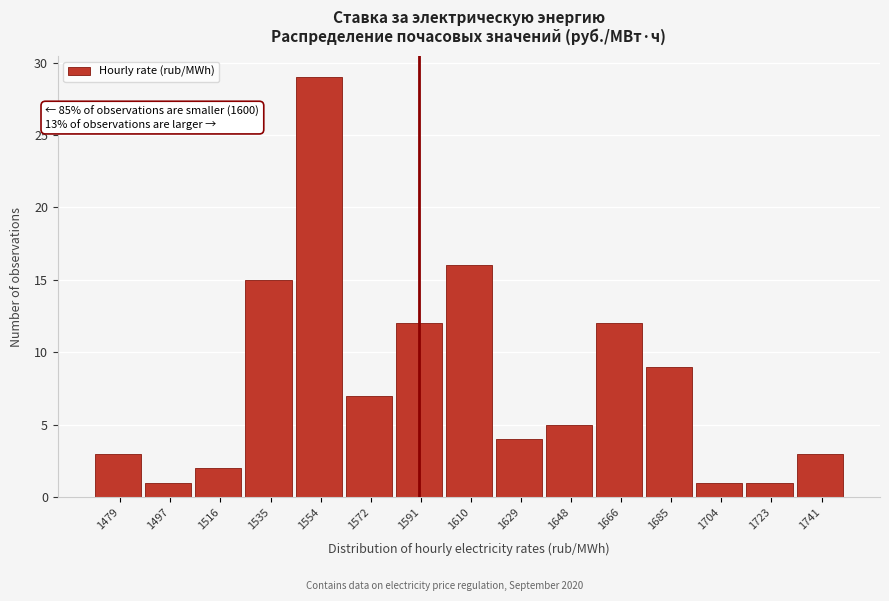

Reading left to right, what are all the values shown in this chart?

1479=3	1497=1	1516=2	1535=15	1554=29	1572=7	1591=12	1610=16	1629=4	1648=5	1666=12	1685=9	1704=1	1723=1	1741=3